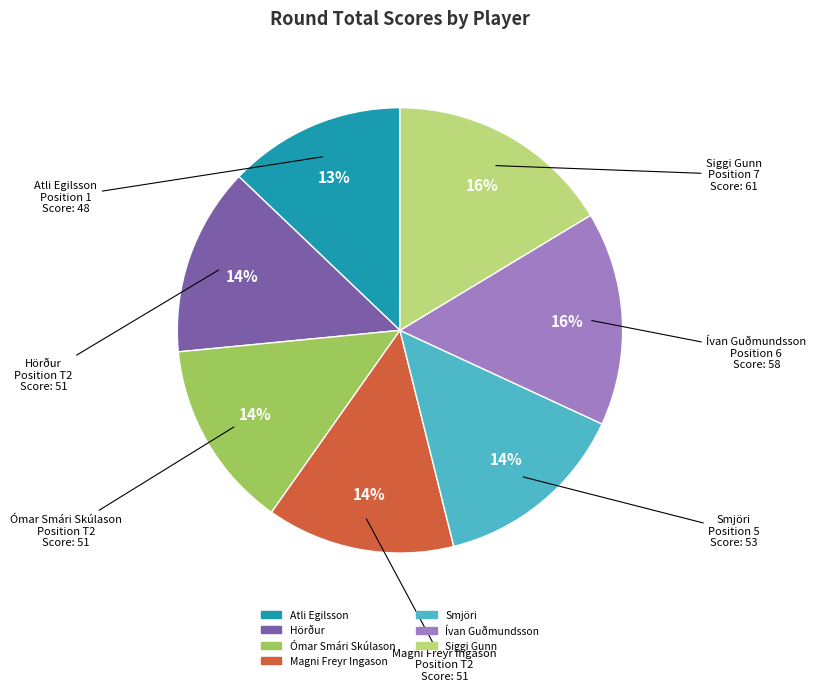

To the nearest percent, what is the combined percentage of Siggi Gunn and Hörður?

30%